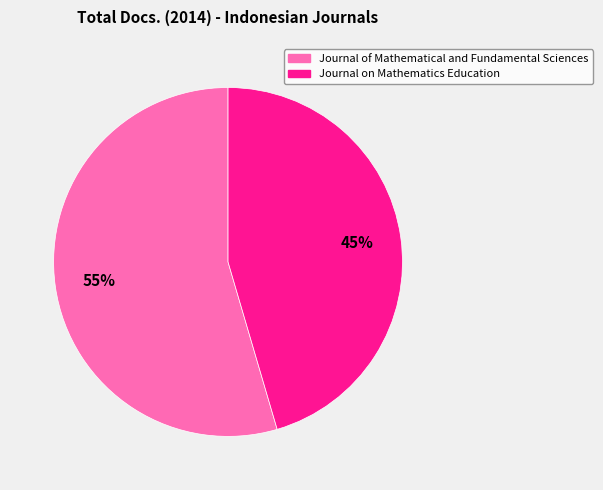

Combined, do Journal of Mathematical and Fundamental Sciences and Journal on Mathematics Education account for over 50%?

Yes